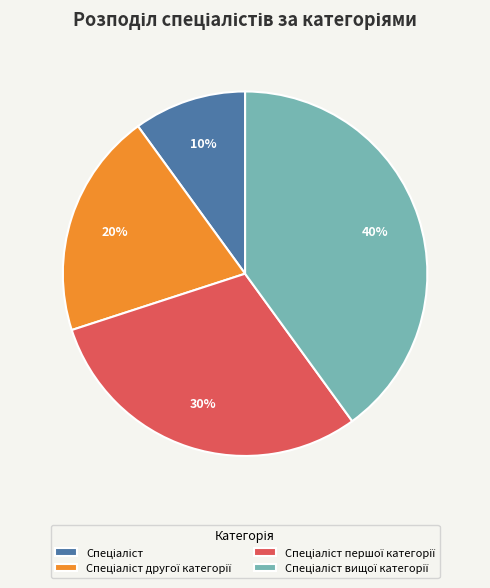

To the nearest percent, what is the difference between the largest and smallest slice percentages?

30%